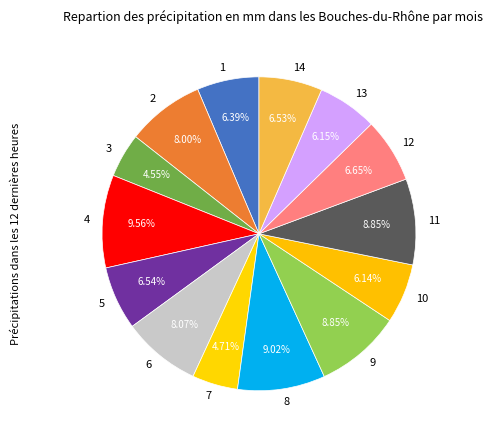

Is the sum of 5 and 4 greater than half?

No